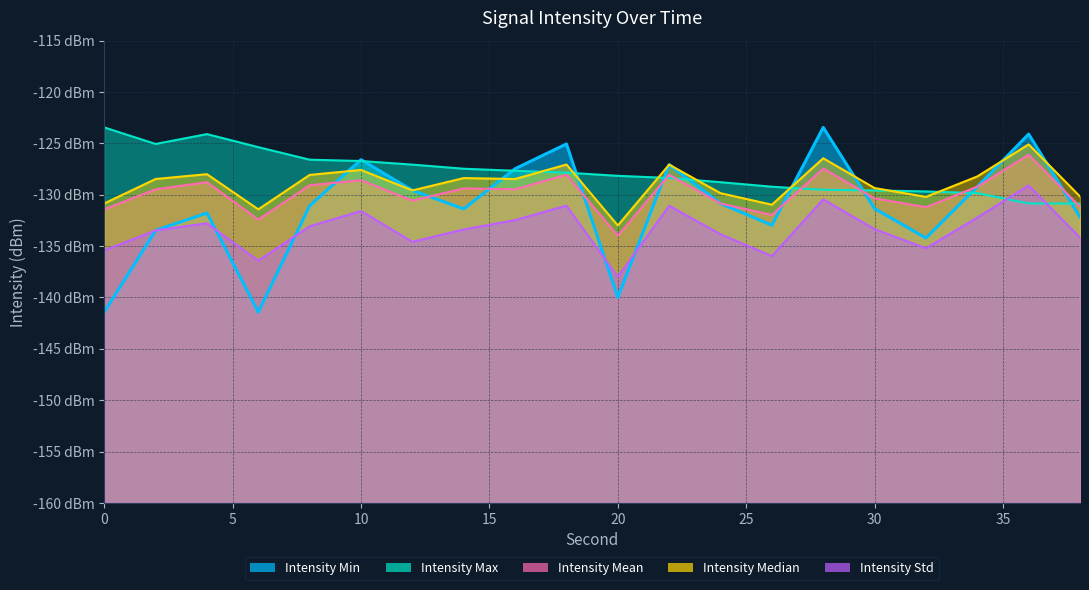

Which series has the largest range (max minus min)?

Intensity Min